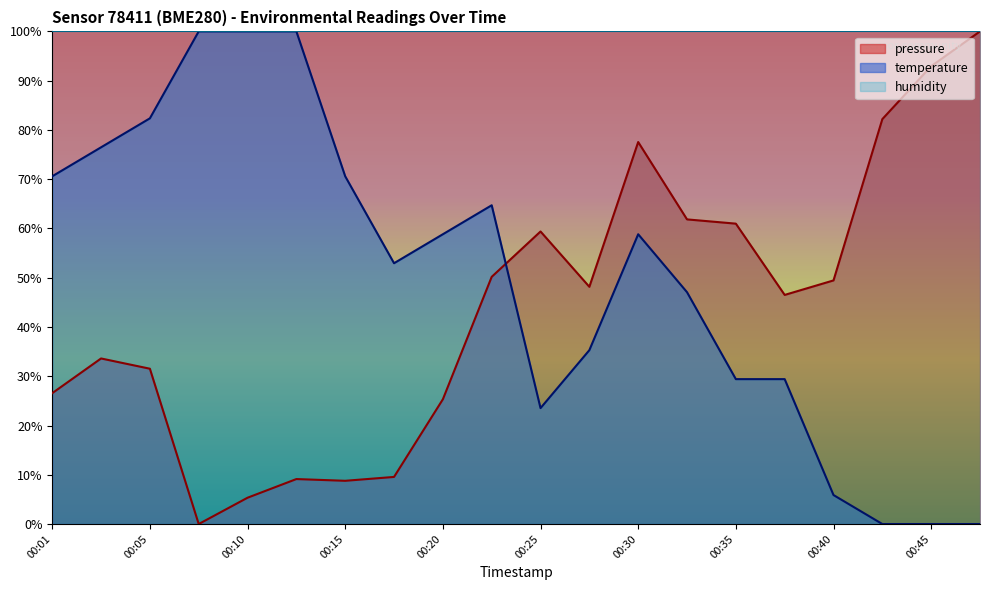

How many interior local valleys does the pressure series have?

4